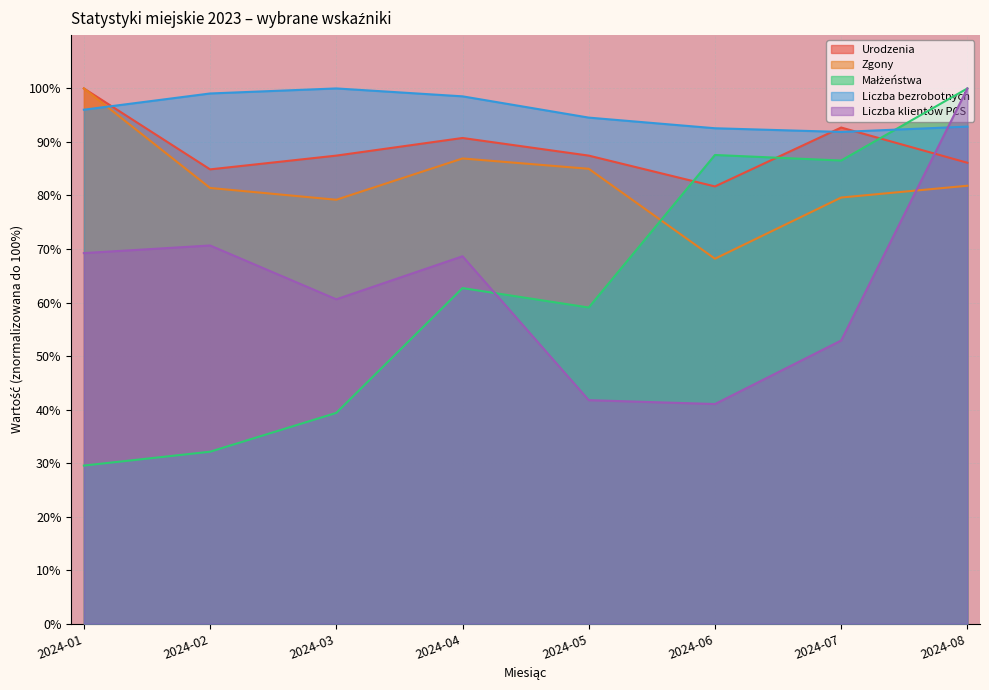

How many data points in Małżeństwa are above 62?

4